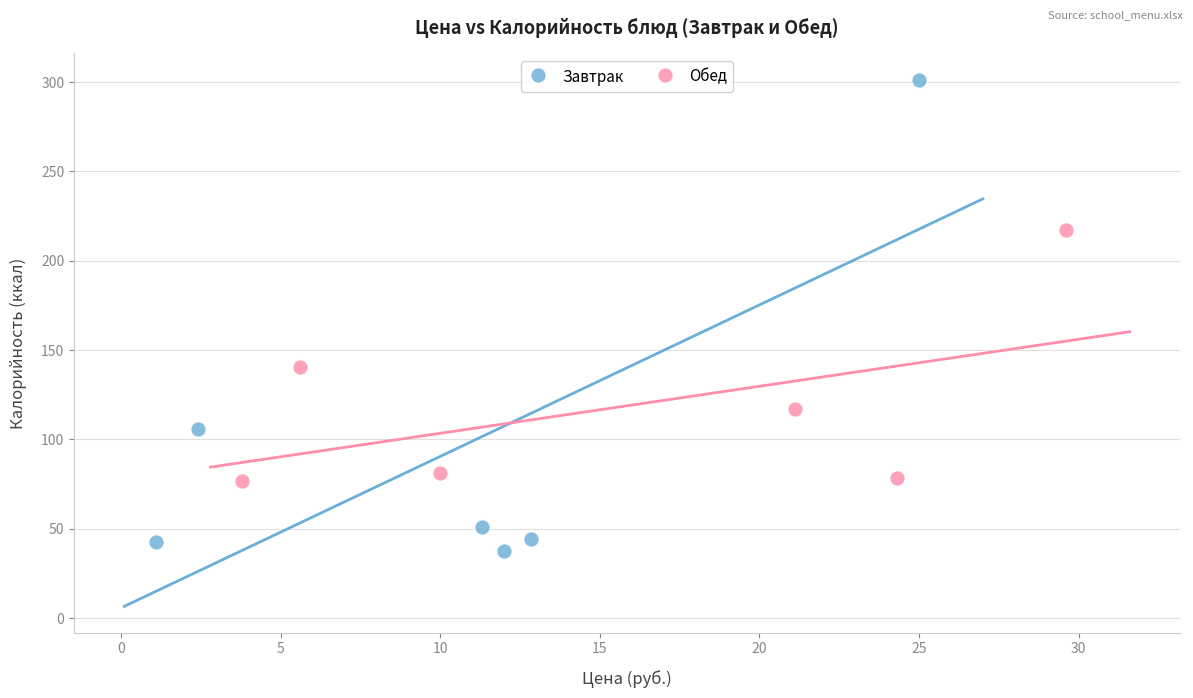

Which series contains the highest Y value?

Завтрак